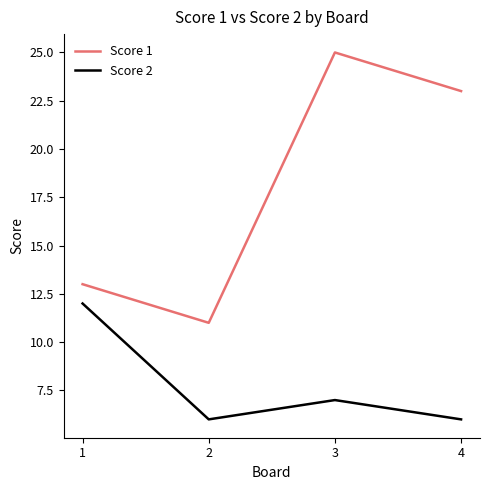

What is the approximate value of Score 1 at 2, to the nearest 10?

10